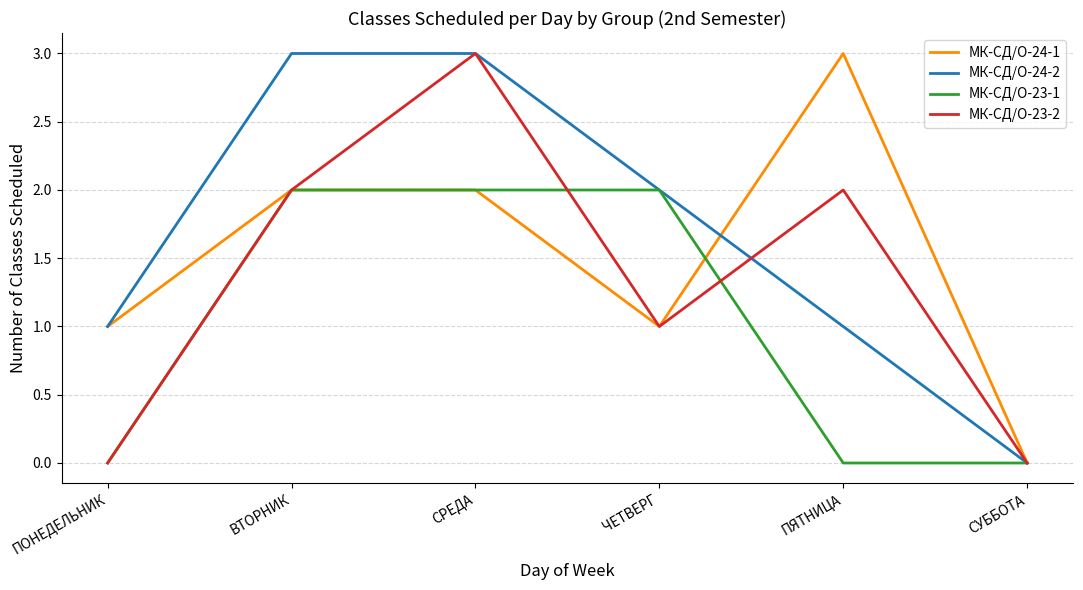

How many series are shown in this chart?

4